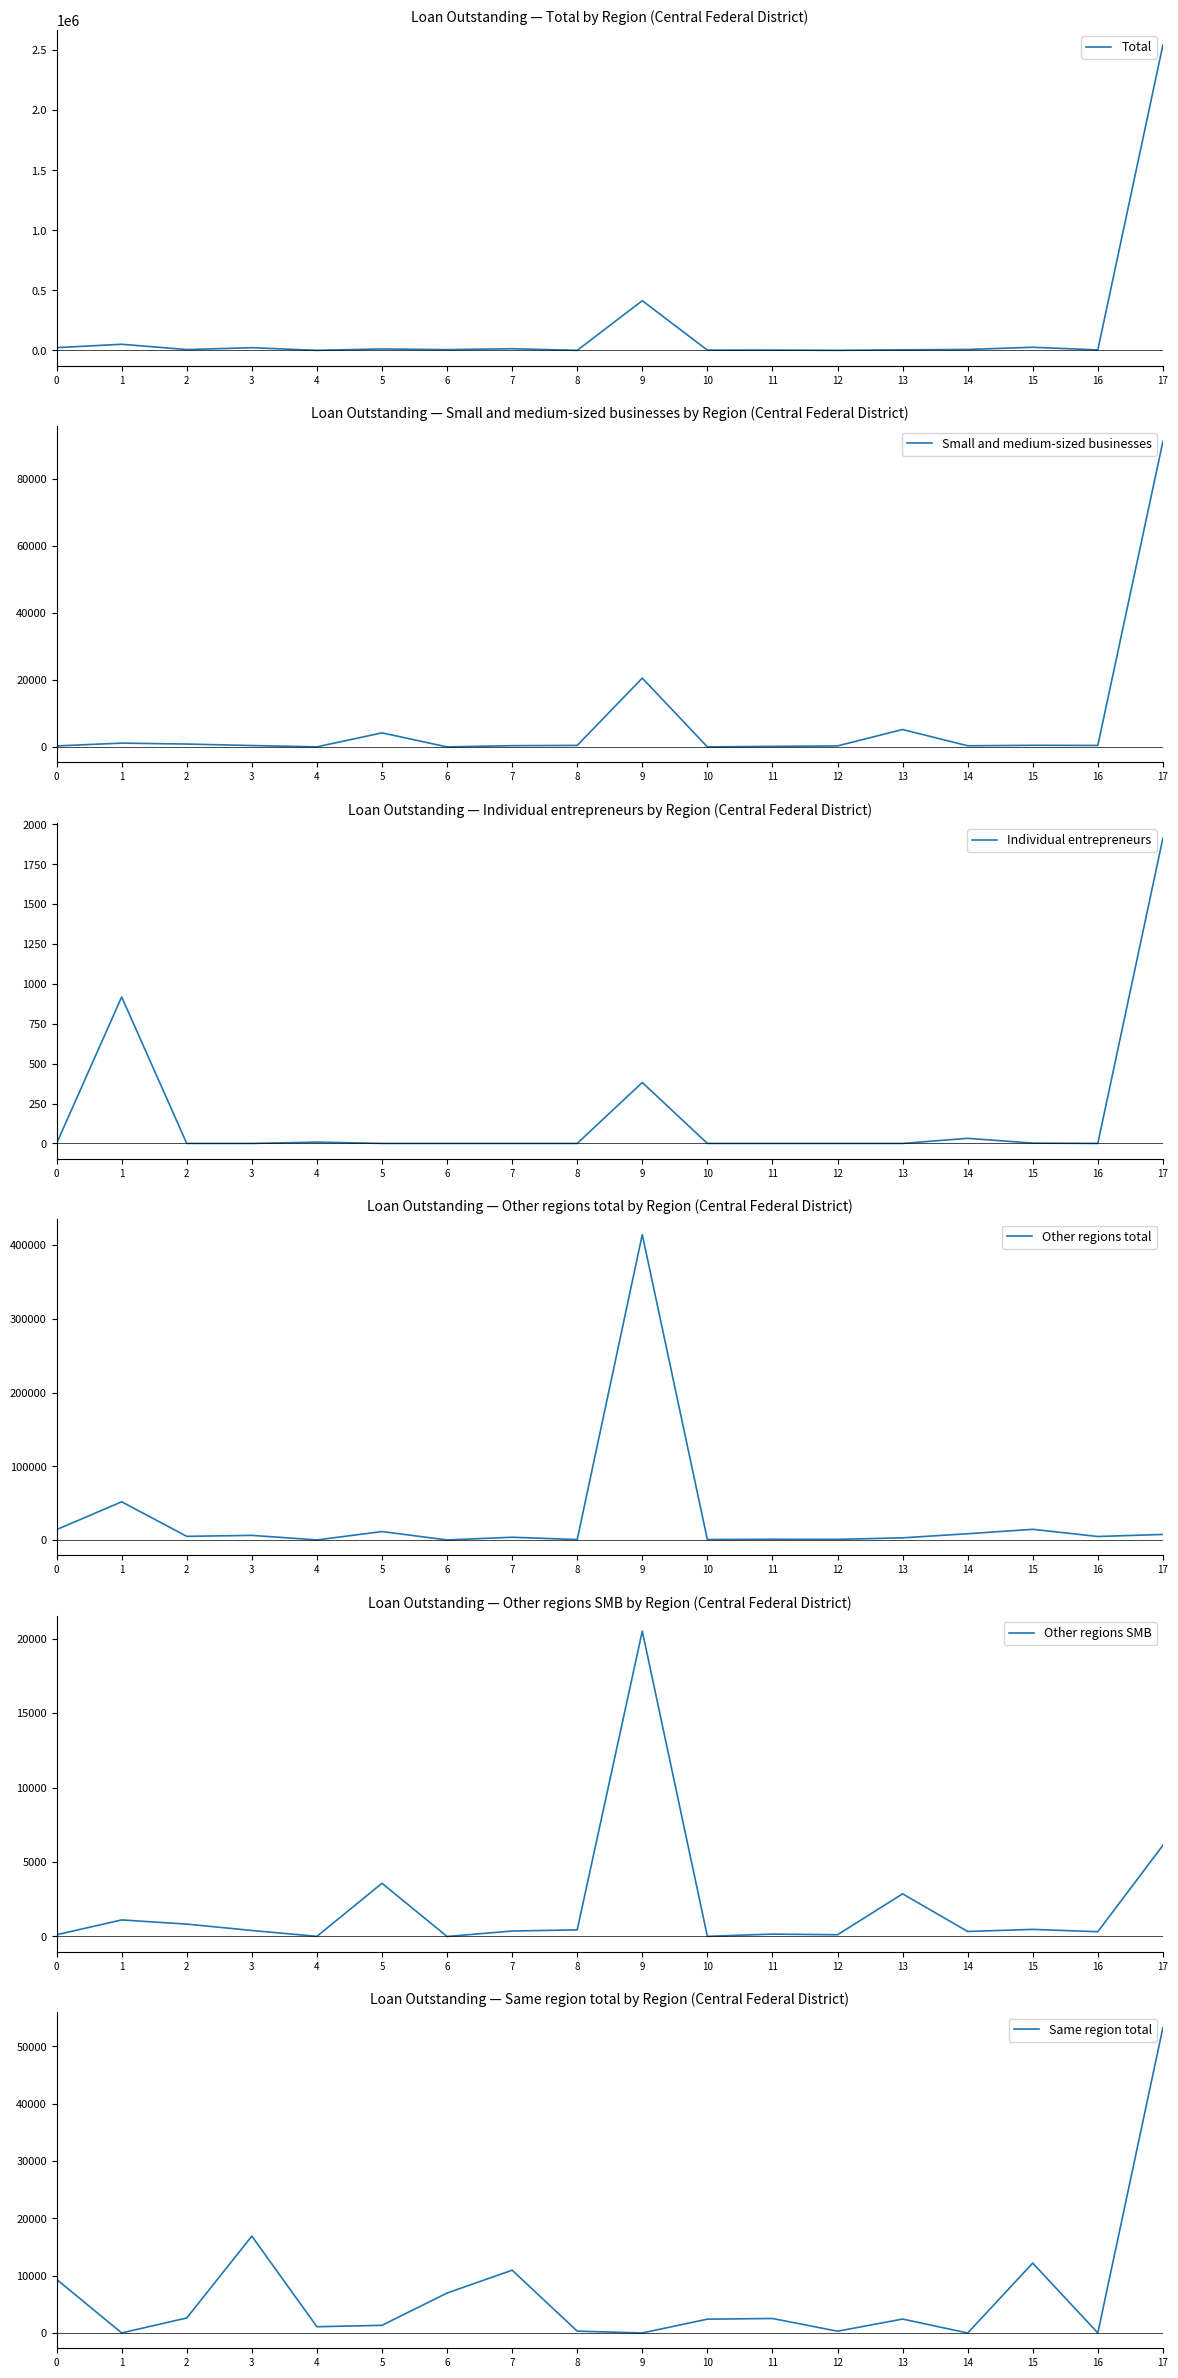

What is the sum of all Other regions total values?

549914